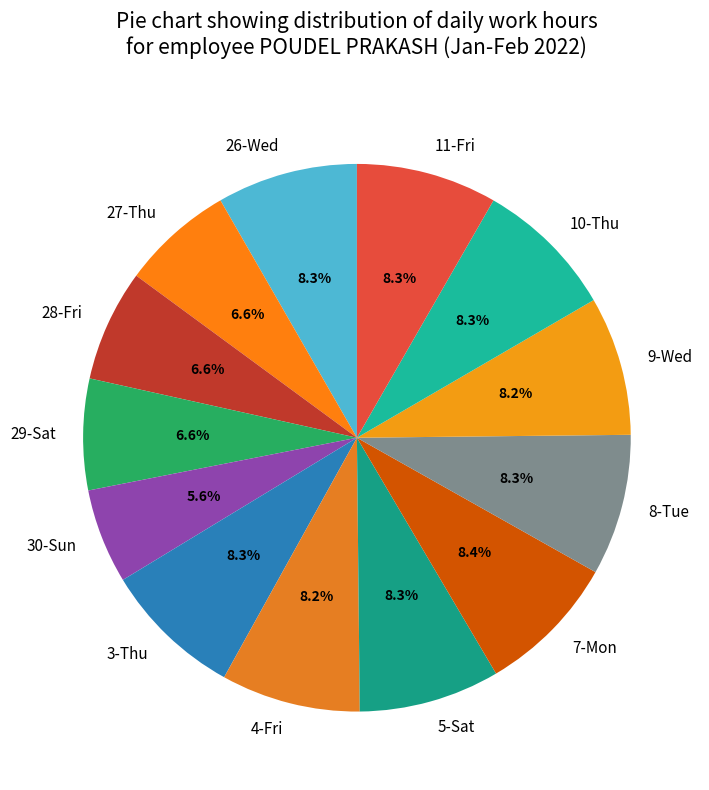

What is the ratio of the value at 29-Sat to the value at 28-Fri?

1.0